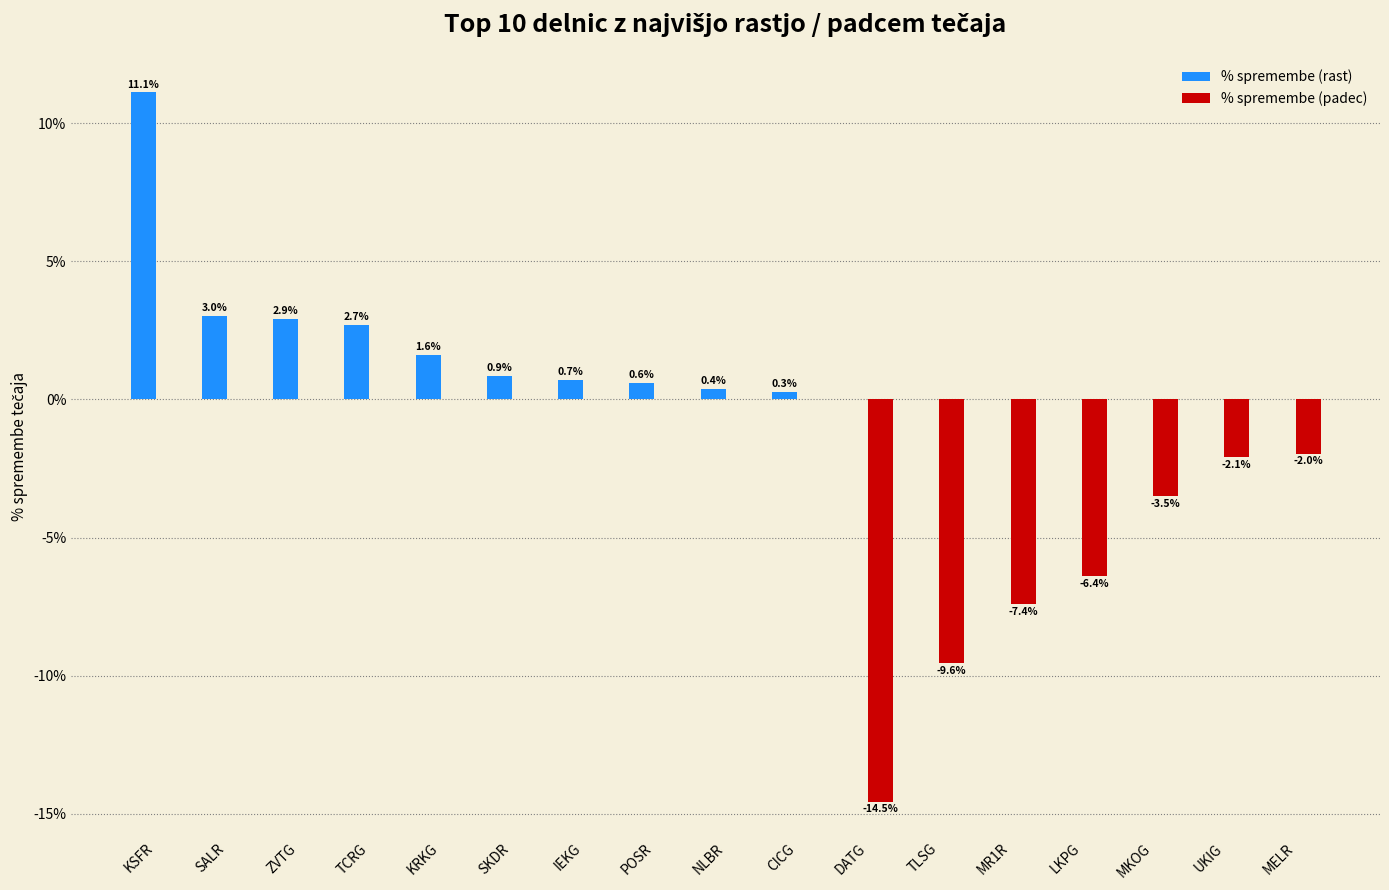

Which category has the lowest value in the % spremembe (padec) series?

DATG